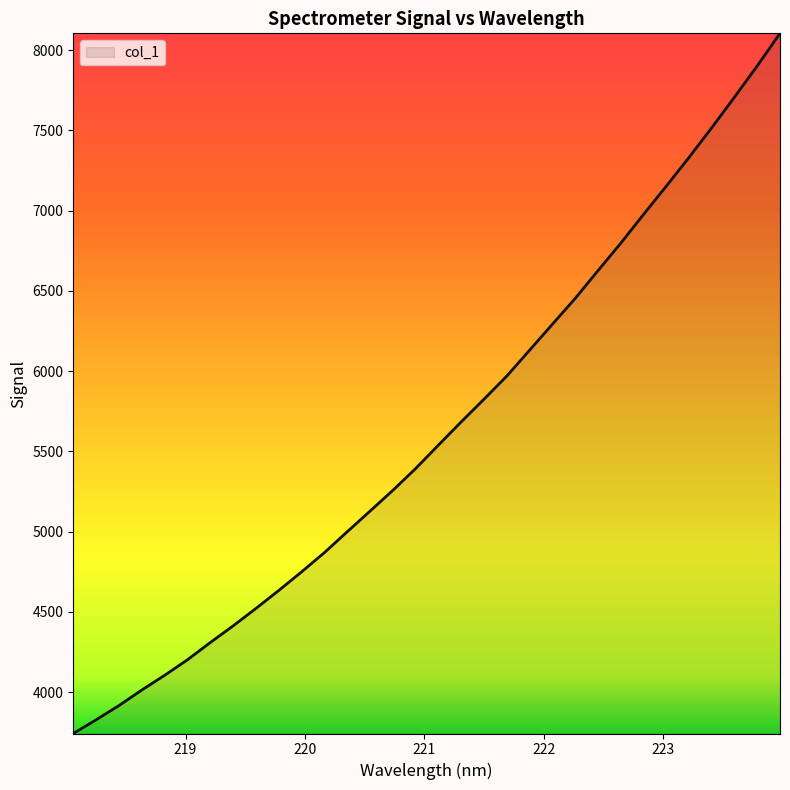

What is the difference between the maximum and minimum values?

4361.1